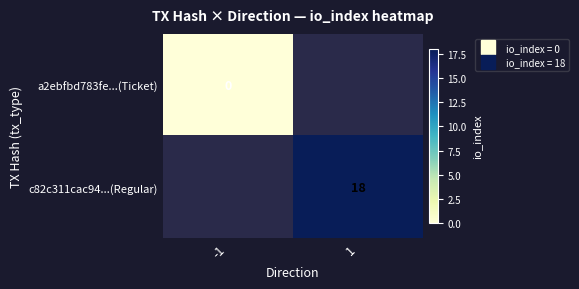

How many data points does each series have?

2